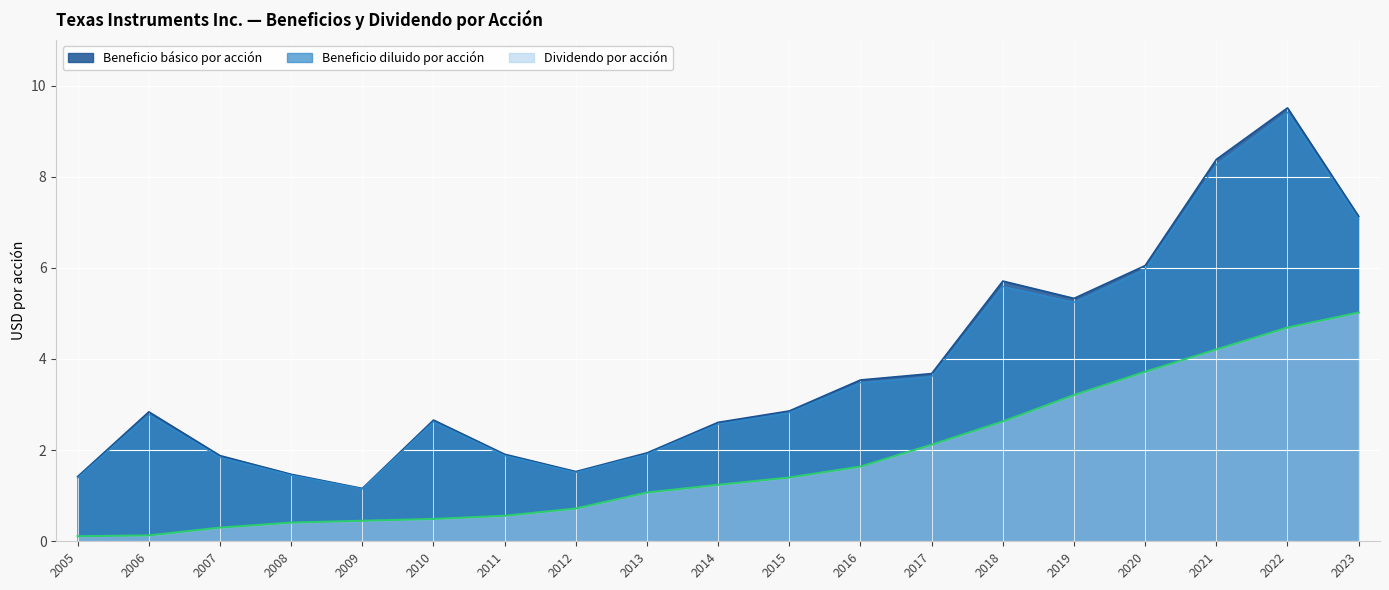

Between 2006 and 2007, which series saw the biggest shift?

Beneficio básico por acción